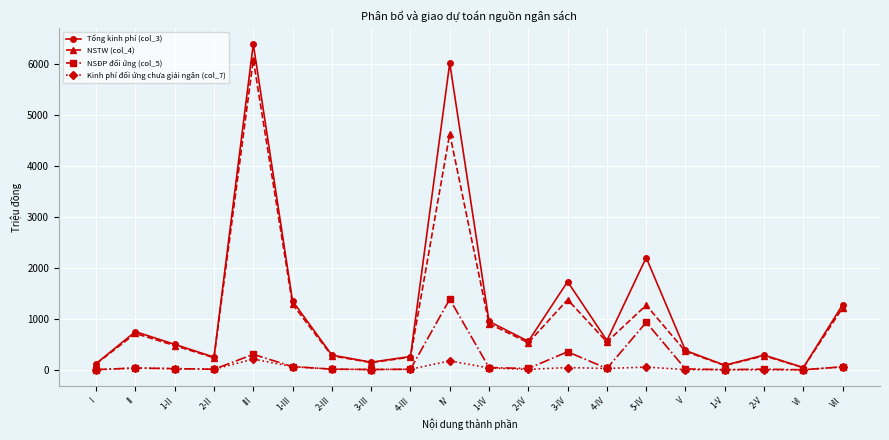

Which category has the highest value in the NSĐP đối ứng (col_5) series?

IV